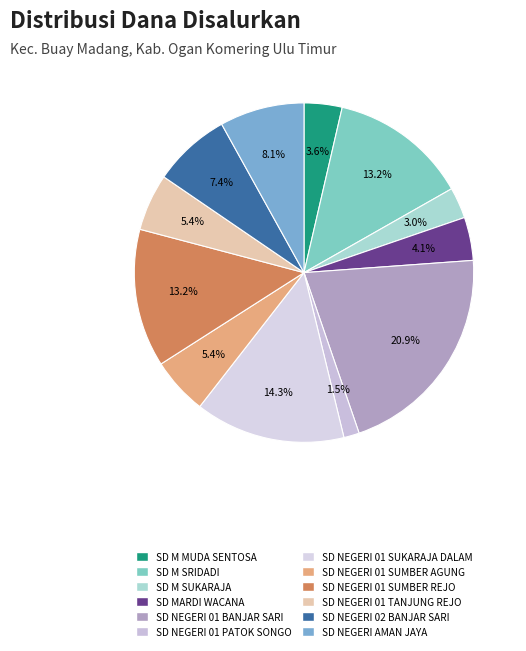

What percentage is the SD NEGERI 01 SUMBER REJO slice, to the nearest percent?

13%